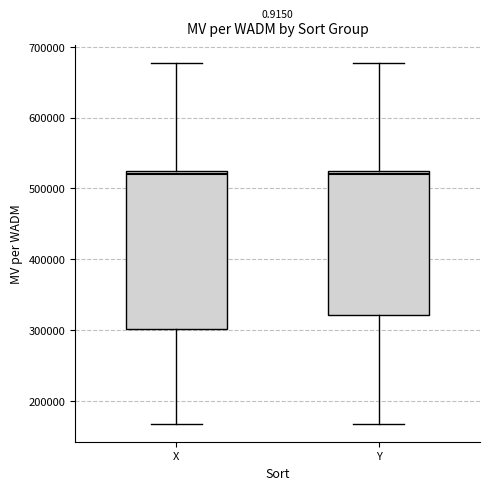

Reading left to right, transcribe this box plot: for each box, give where its median line is, the range the box spans, and where its two whiskers end, as read against the y-axis. The values are not printed on the chart, so give them approximately, as read against the axis.

X: median 520000, box 300000 to 530000, whiskers 170000 to 680000
Y: median 520000, box 320000 to 530000, whiskers 170000 to 680000